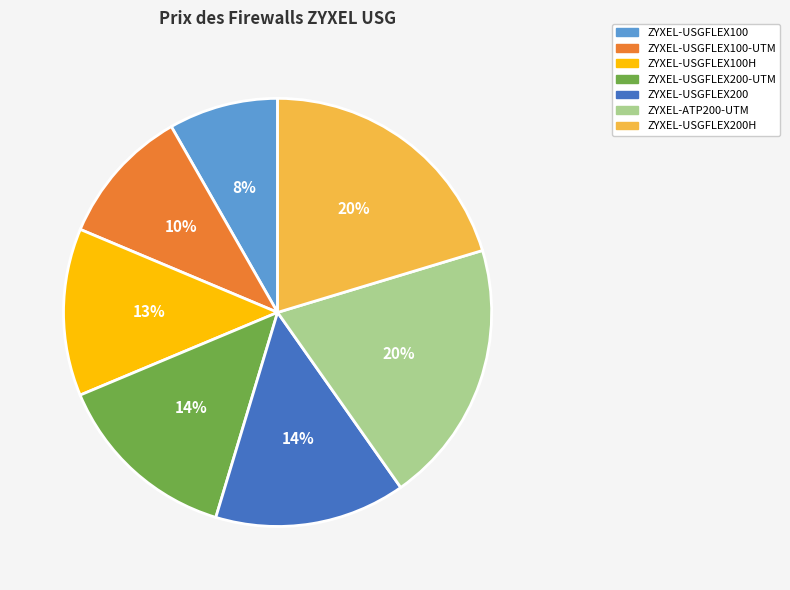

To the nearest percent, what is the average slice percentage?

14%